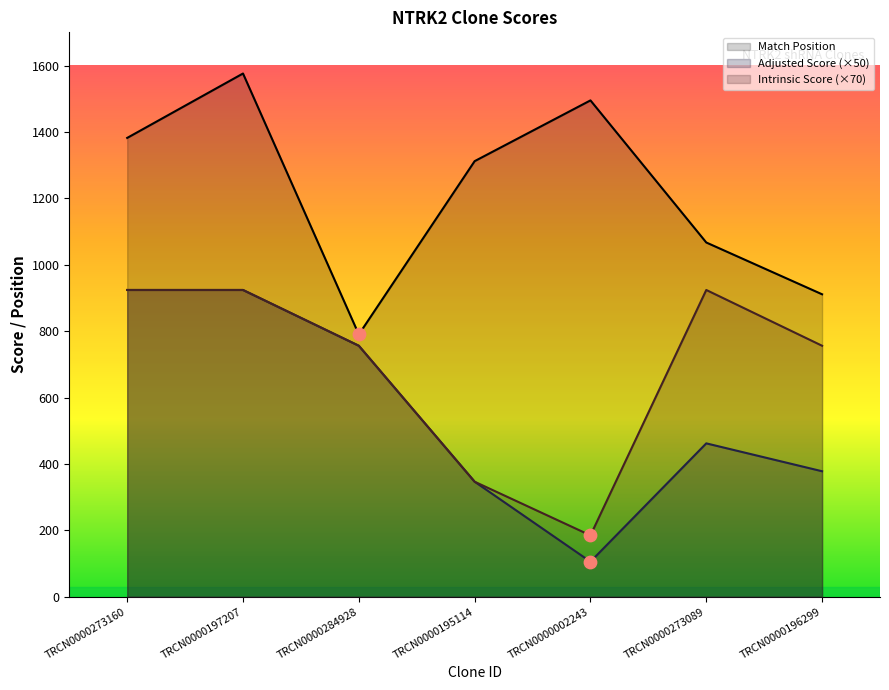

What is the total value across all series at TRCN0000002243?

1785.4